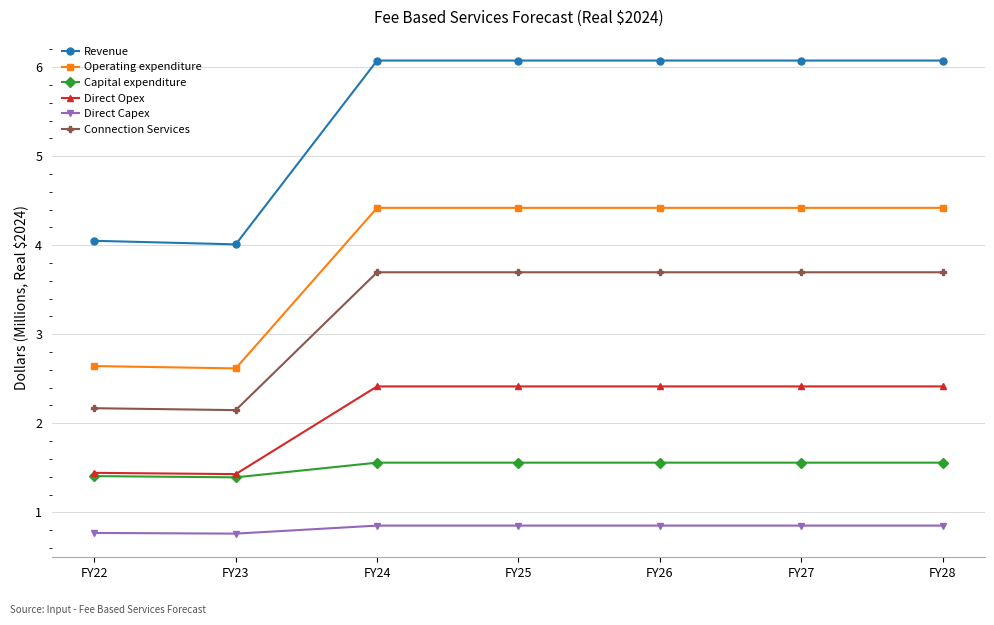

True or false: Revenue and Capital expenditure cross at least once.

False